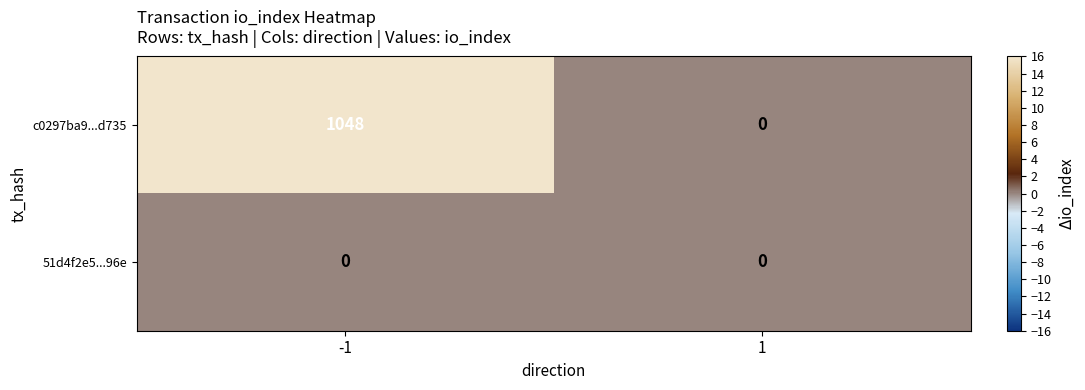

List the series in order of their peak value, lowest first.

51d4f2e5...96e, c0297ba9...d735